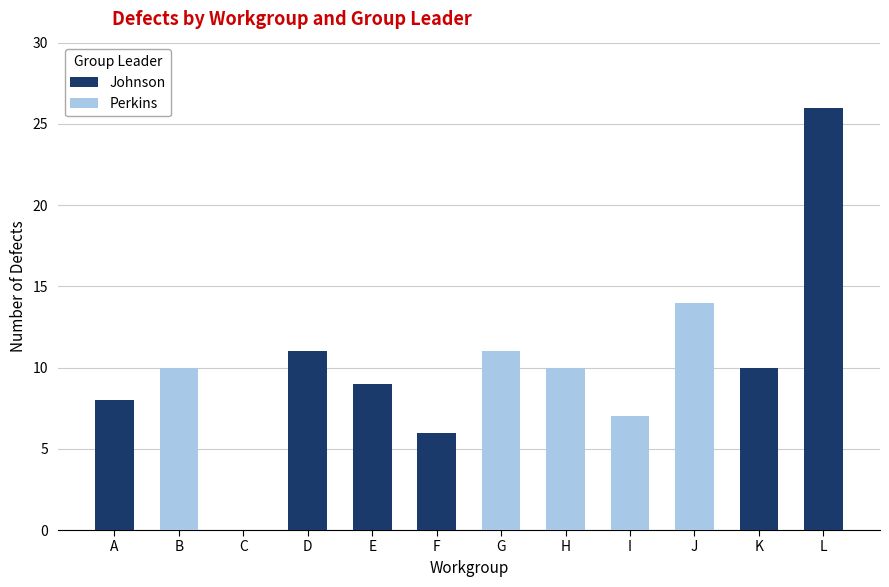

At which category is the sum across all series the highest?

L